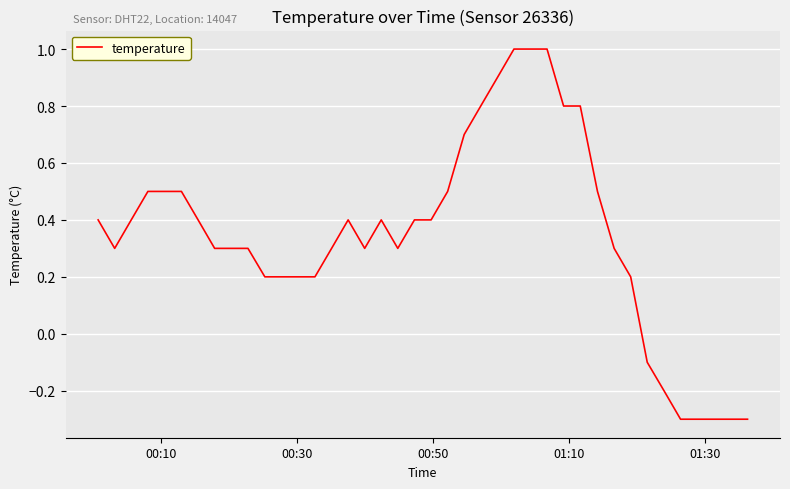

What is the difference between the maximum and minimum values?

1.3